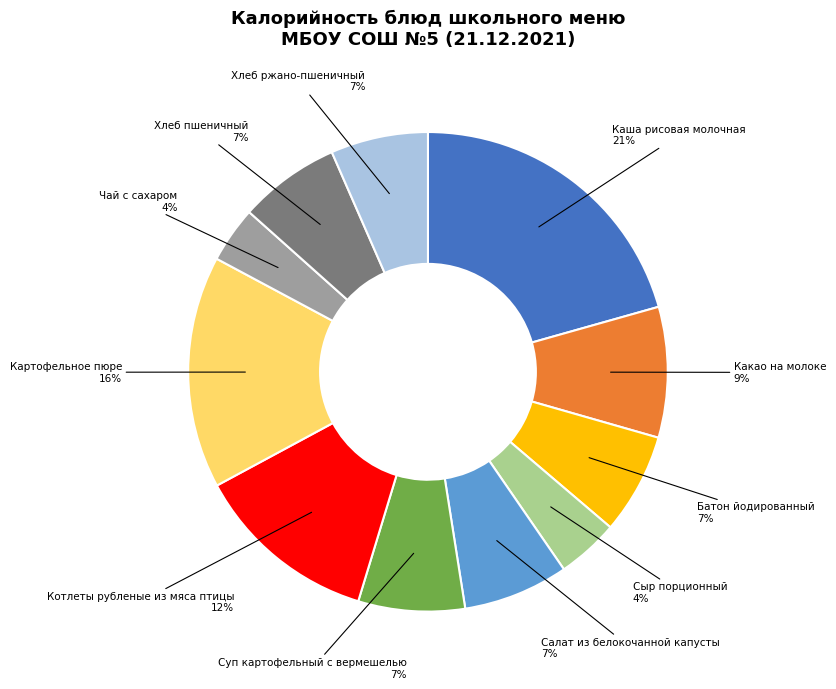

What is the ratio of the value at Салат из белокочанной капусты to the value at Батон йодированный?

1.0